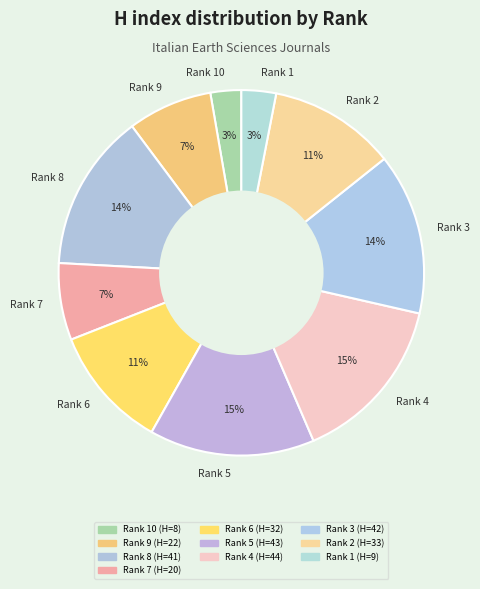

To the nearest percent, what is the difference between the largest and smallest slice percentages?

12%